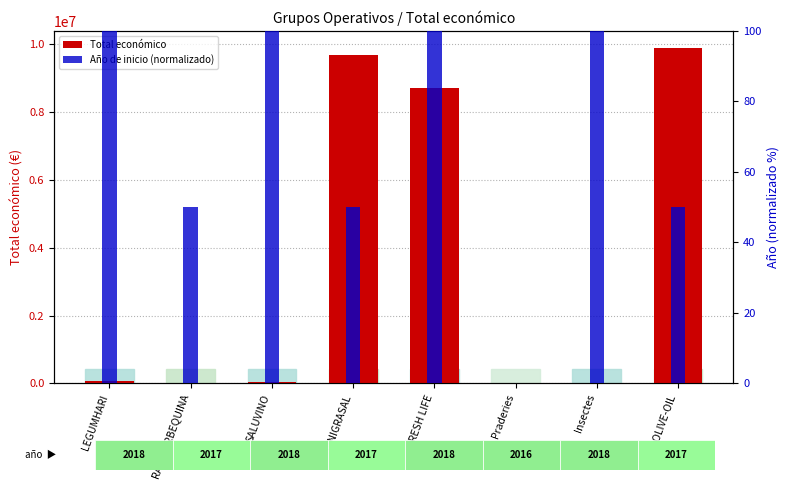

Count the Año de inicio (normalizado) values in the range 50 to 100.

7